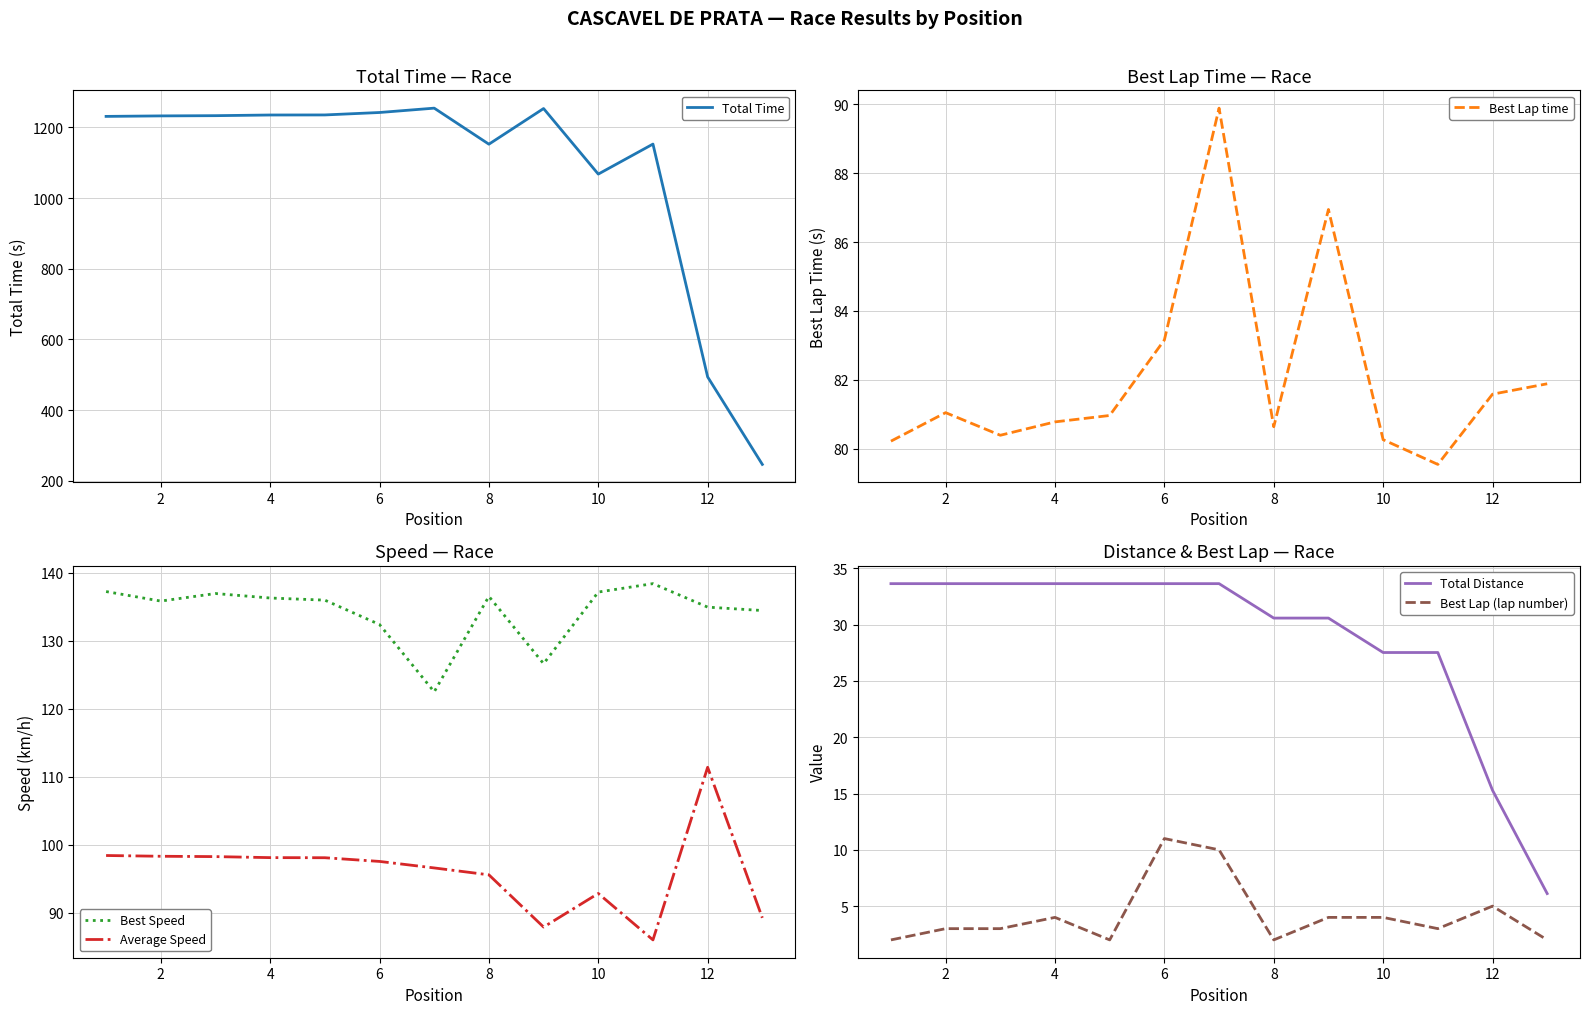

Where is Best Speed nearest to the value 130?

6